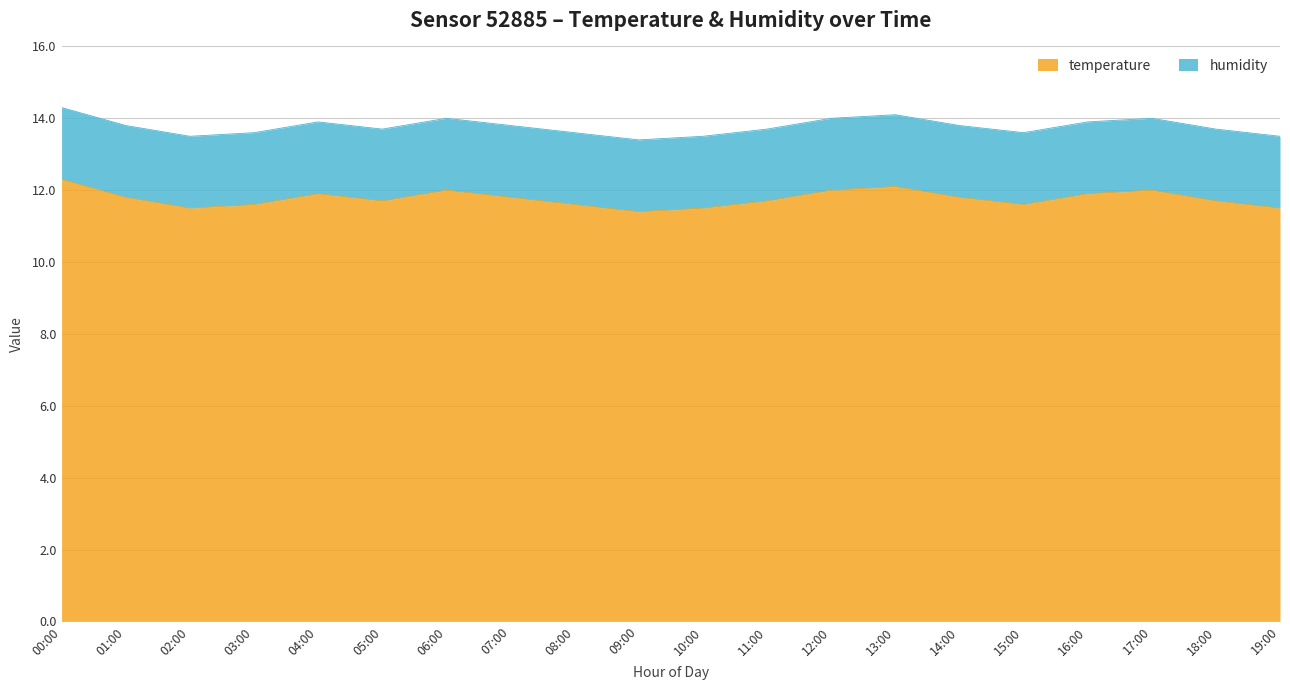

Rank the categories by value from lowest to highest.

09:00, 02:00, 10:00, 19:00, 03:00, 08:00, 15:00, 05:00, 11:00, 18:00, 01:00, 07:00, 14:00, 04:00, 16:00, 06:00, 12:00, 17:00, 13:00, 00:00